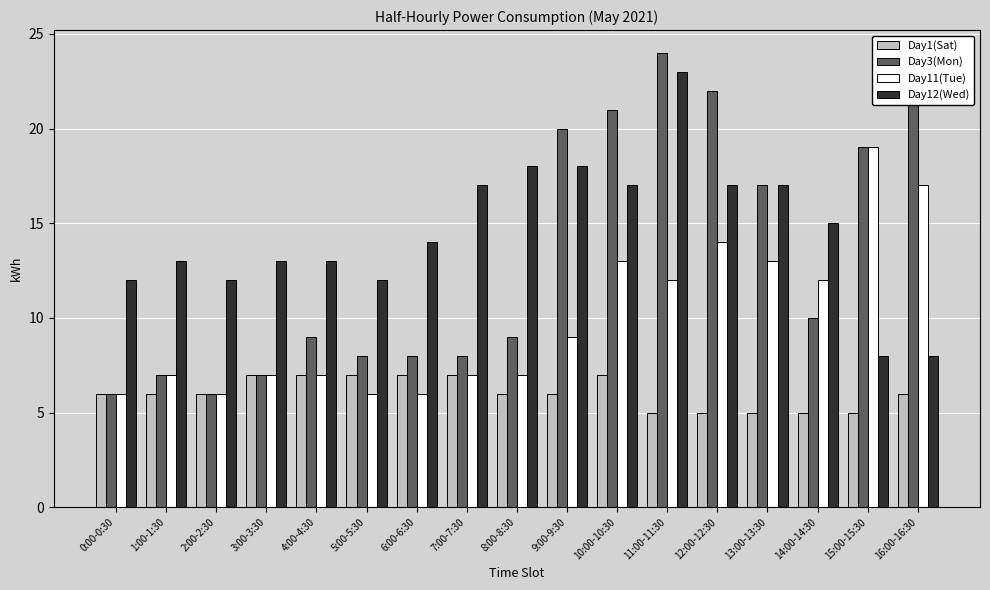

Reading left to right, extract all data points from this chart.

Day1(Sat): 6	6	6	7	7	7	7	7	6	6	7	5	5	5	5	5	6
Day3(Mon): 6	7	6	7	9	8	8	8	9	20	21	24	22	17	10	19	22
Day11(Tue): 6	7	6	7	7	6	6	7	7	9	13	12	14	13	12	19	17
Day12(Wed): 12	13	12	13	13	12	14	17	18	18	17	23	17	17	15	8	8